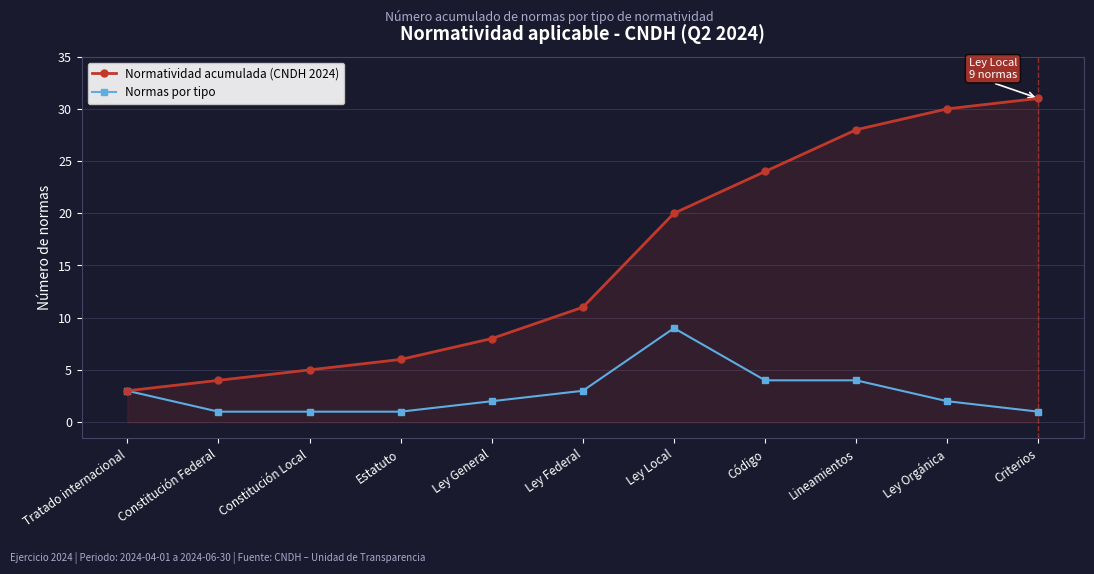

Reading left to right, extract all data points from this chart.

Normatividad acumulada (CNDH 2024): Tratado internacional=3	Constitución Federal=4	Constitución Local=5	Estatuto=6	Ley General=8	Ley Federal=11	Ley Local=20	Código=24	Lineamientos=28	Ley Orgánica=30	Criterios=31
Normas por tipo: Tratado internacional=3	Constitución Federal=1	Constitución Local=1	Estatuto=1	Ley General=2	Ley Federal=3	Ley Local=9	Código=4	Lineamientos=4	Ley Orgánica=2	Criterios=1